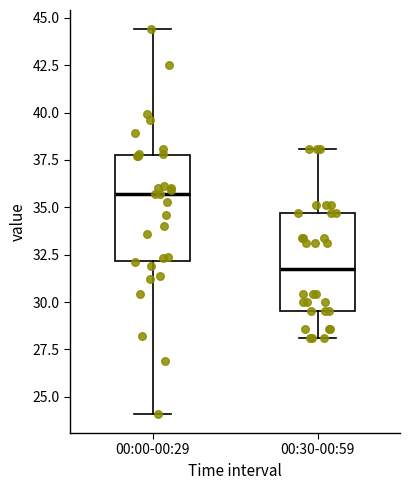

Reading left to right, transcribe this box plot: for each box, give where its median line is, the range the box spans, and where its two whiskers end, as read against the y-axis. The values are not printed on the chart, so give them approximately, as read against the axis.

00:00-00:29: median 35.5, box 32.0 to 38.0, whiskers 24.0 to 44.5
00:30-00:59: median 32.0, box 29.5 to 34.5, whiskers 28.0 to 38.0